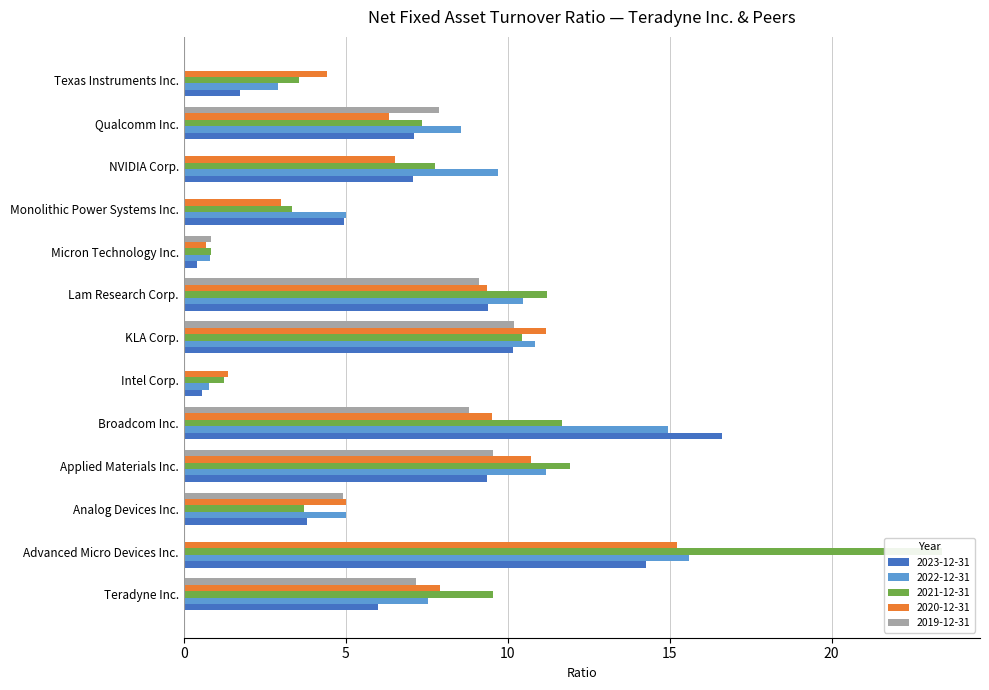

What position from the left is Qualcomm Inc.?

12